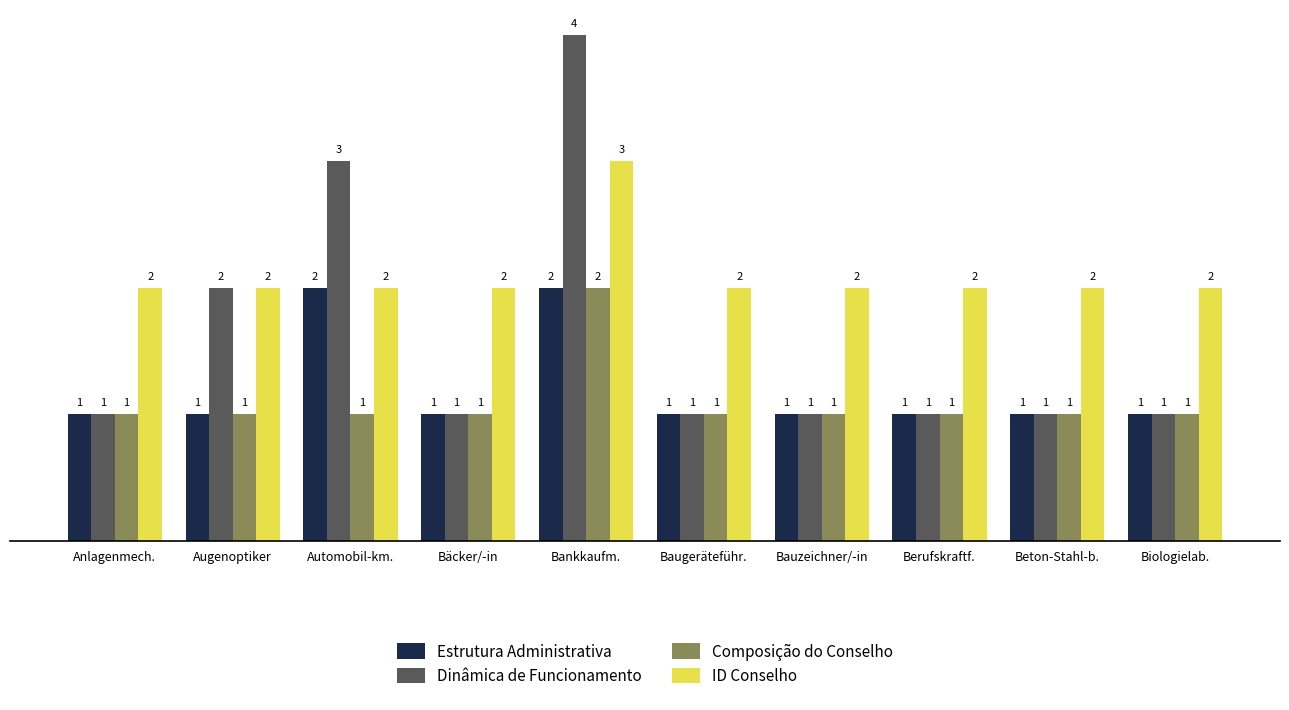

What is the difference between the highest and lowest values at Berufskraftf.?

1